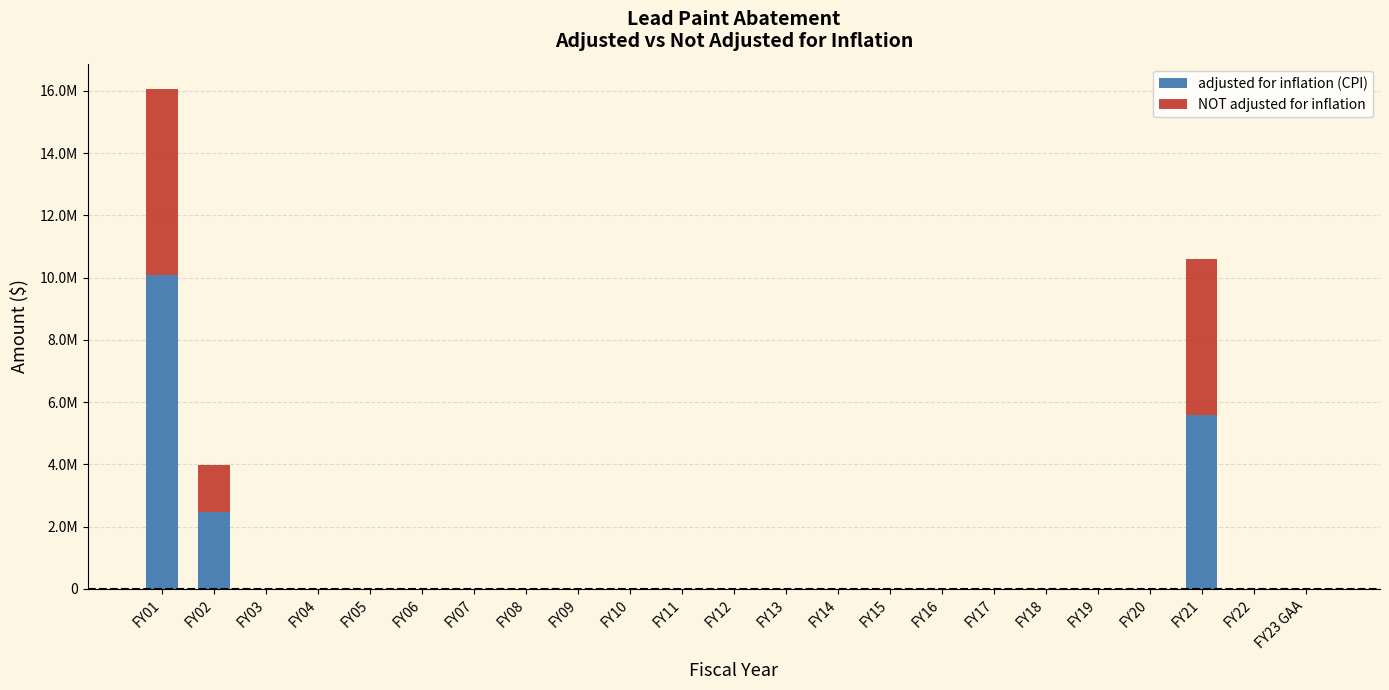

What are all the series names shown in the legend?

adjusted for inflation (CPI), NOT adjusted for inflation